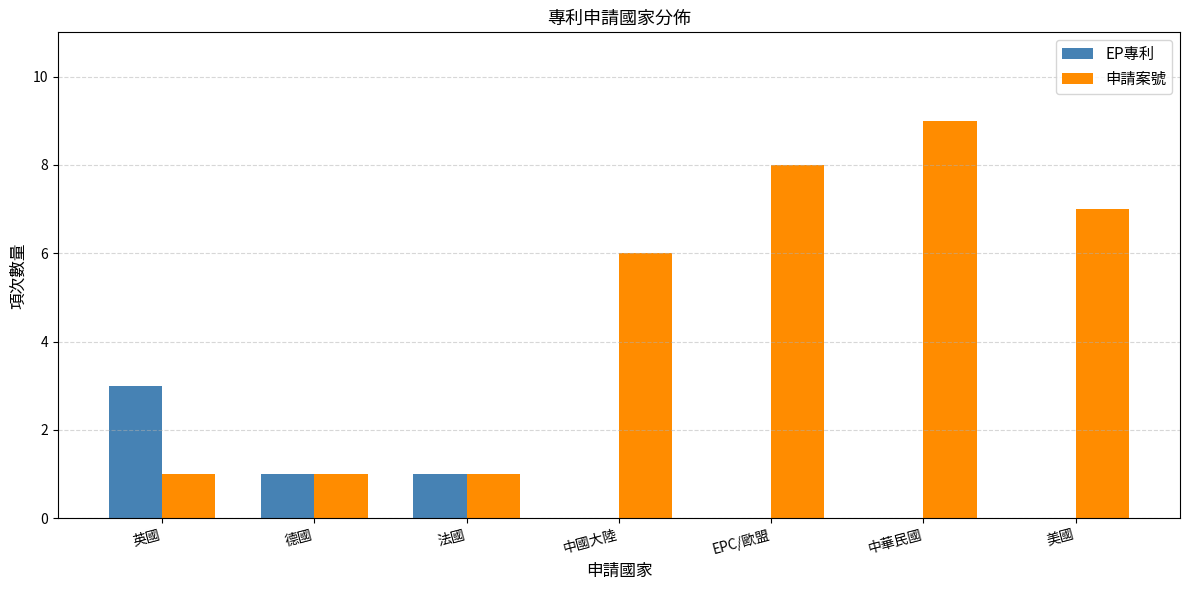

Is the value of 申請案號 at EPC/歐盟 greater than the value of EP專利 at 德國?

Yes